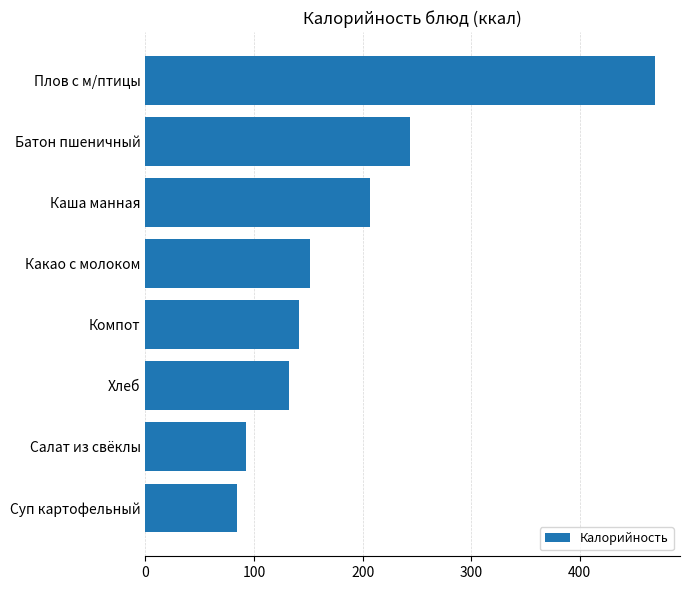

Are the bars horizontal?

Yes